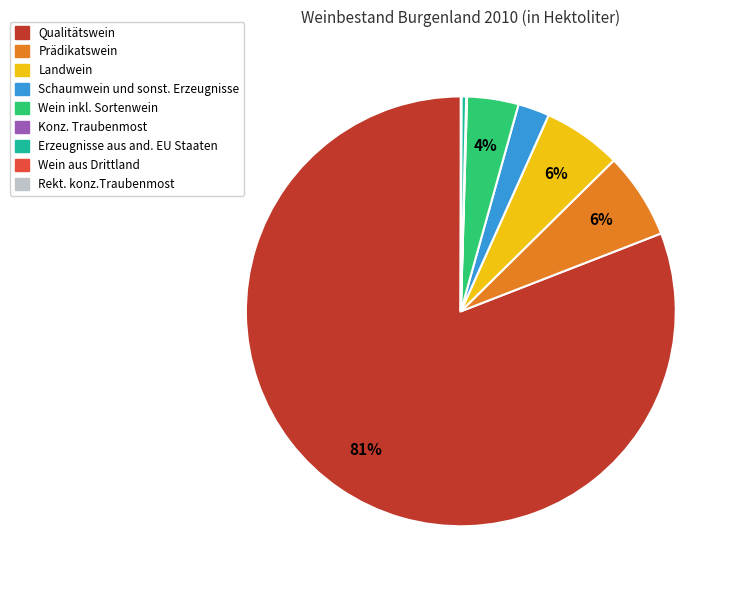

The Schaumwein und sonst. Erzeugnisse slice represents 13% of the pie. True or false?

False